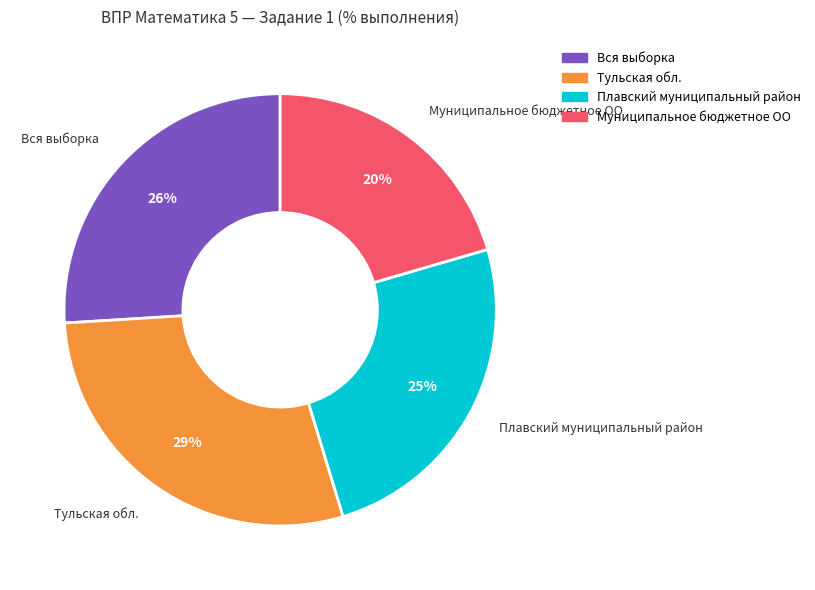

Which category has the smallest portion of the pie?

Муниципальное бюджетное ОО